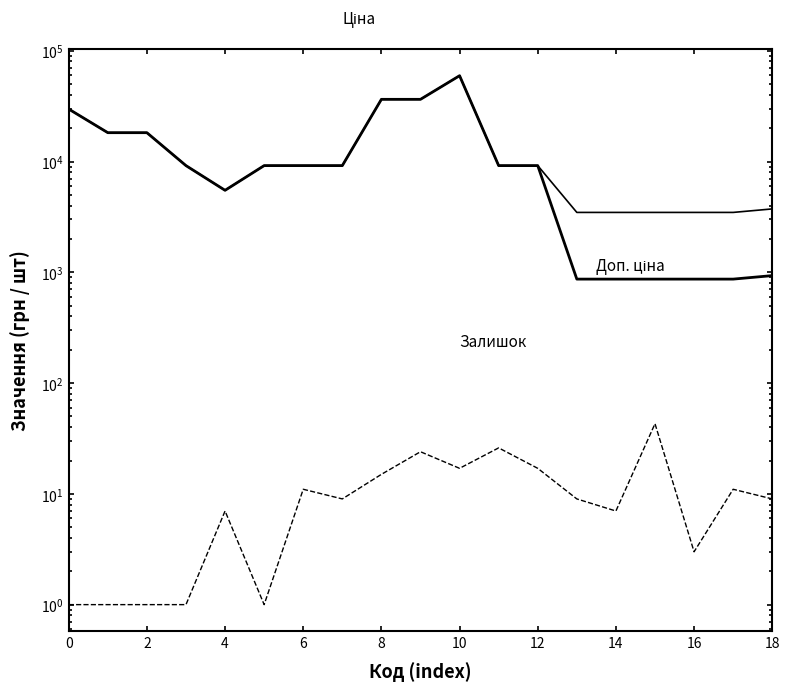

True or false: Доп. ціна and Залишок cross at least once.

False